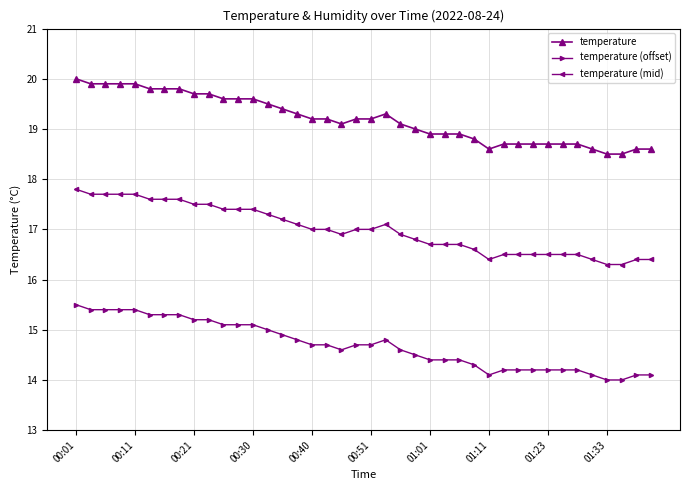

What is the minimum value for temperature?

18.5